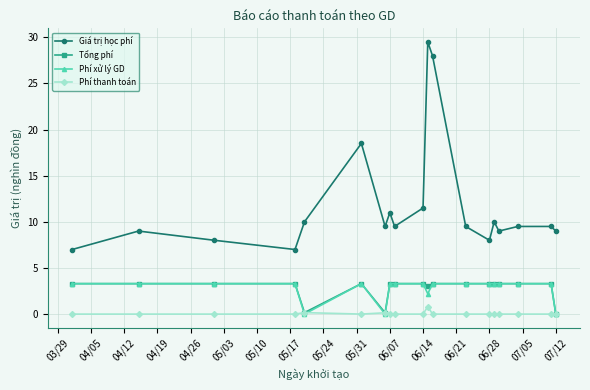

How many distinct data groups are displayed?

4